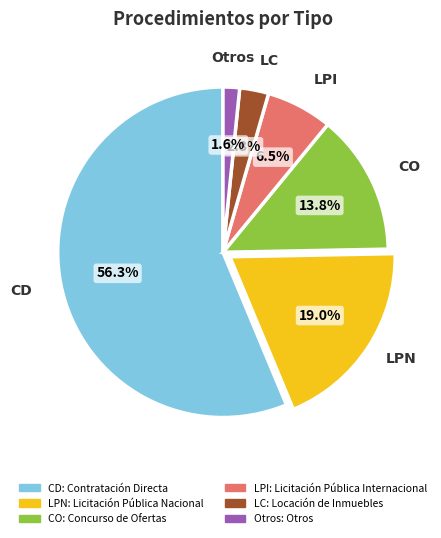

Is there any slice that represents more than half of the pie?

Yes